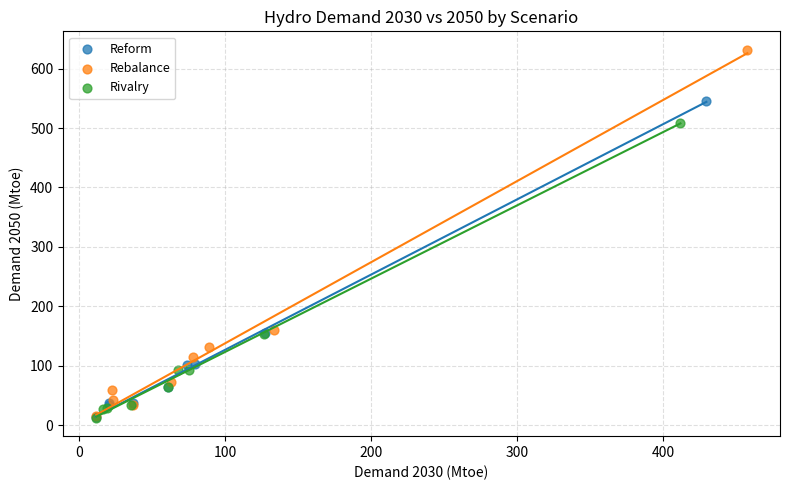

Which series has the widest spread of Y values?

Rebalance